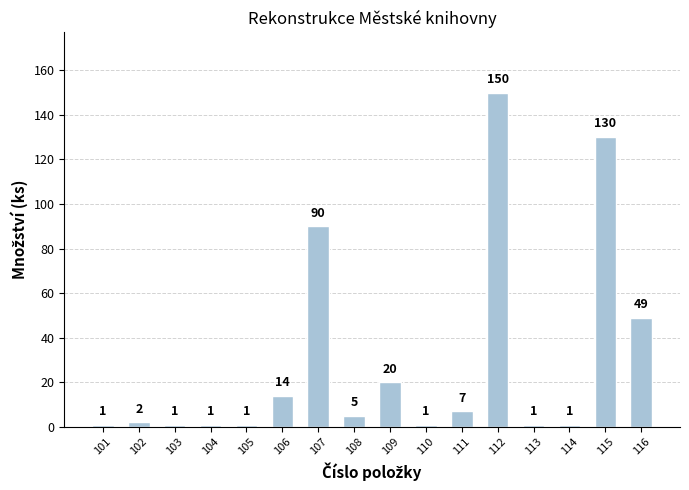

What is the ratio of the value at 108 to the value at 116?

0.1